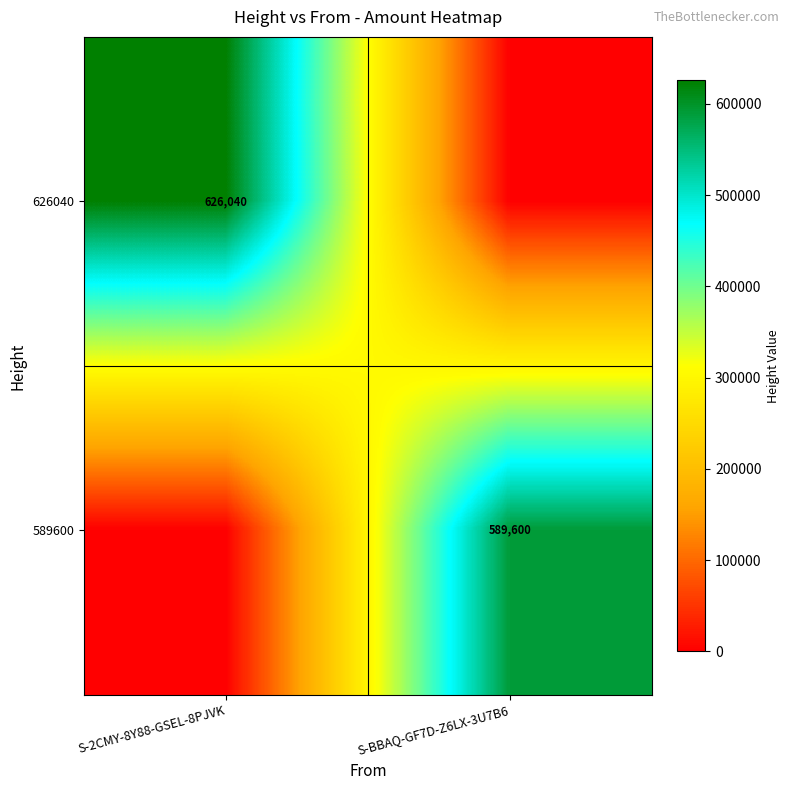

Is the value of 626040 at S-2CMY-8Y88-GSEL-8PJVK greater than the value of 589600 at S-BBAQ-GF7D-Z6LX-3U7B6?

Yes